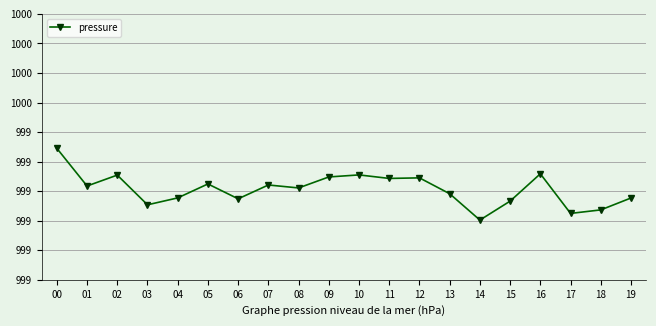

Approximately how many times larger is the value at 11 compared to 09?

1.0